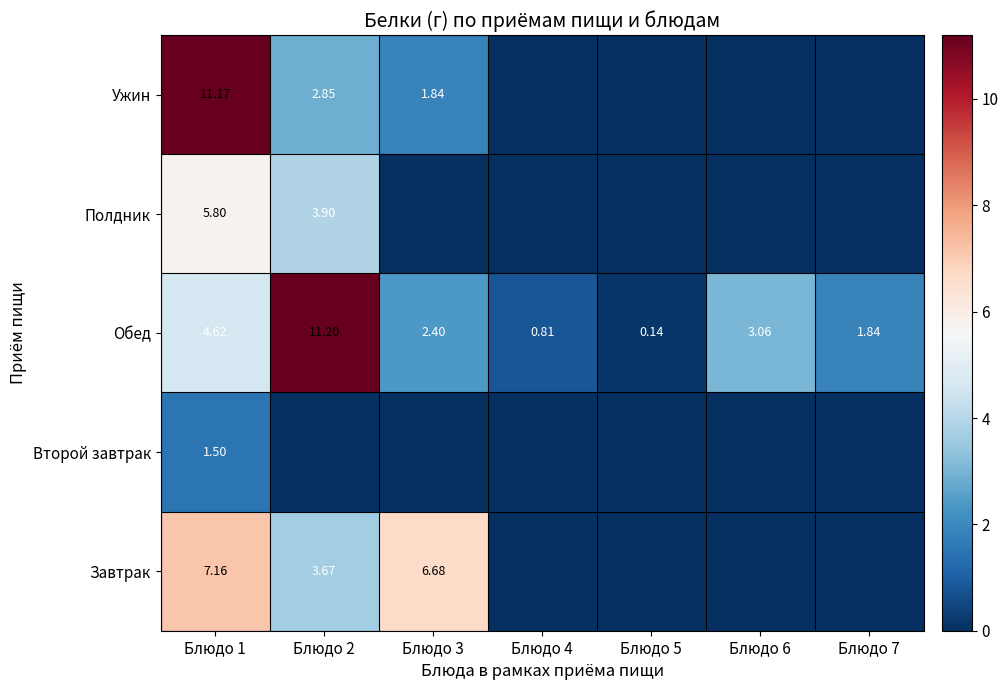

What is the sum of all Обед values?

24.1